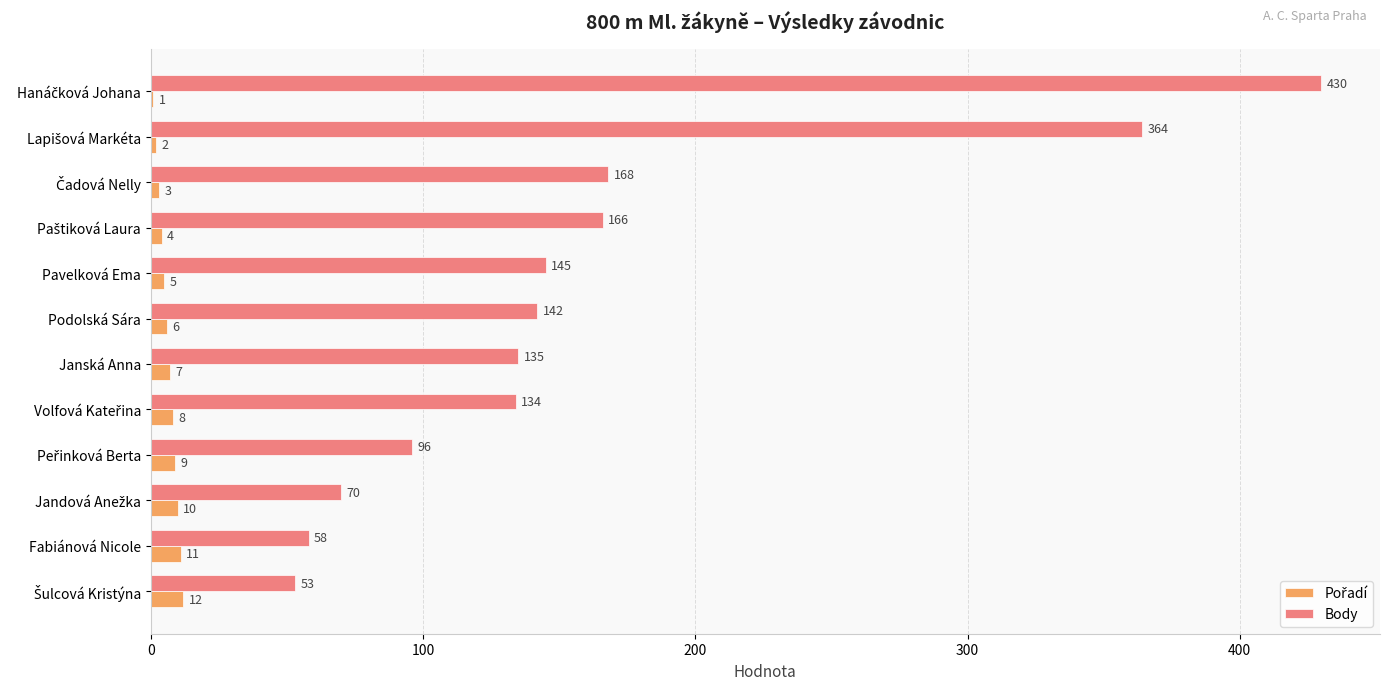

Which series has the largest total across all categories?

Body